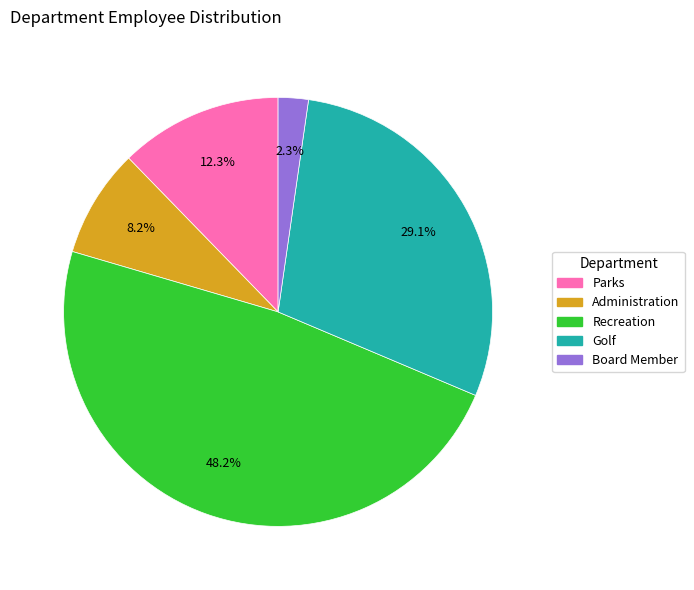

Rank the categories by value from lowest to highest.

Board Member, Administration, Parks, Golf, Recreation